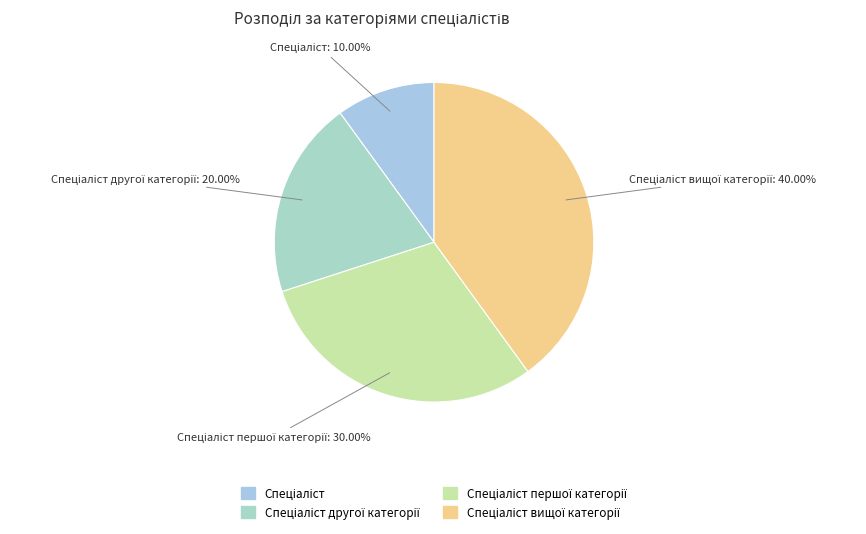

How many segments does this pie chart have?

4